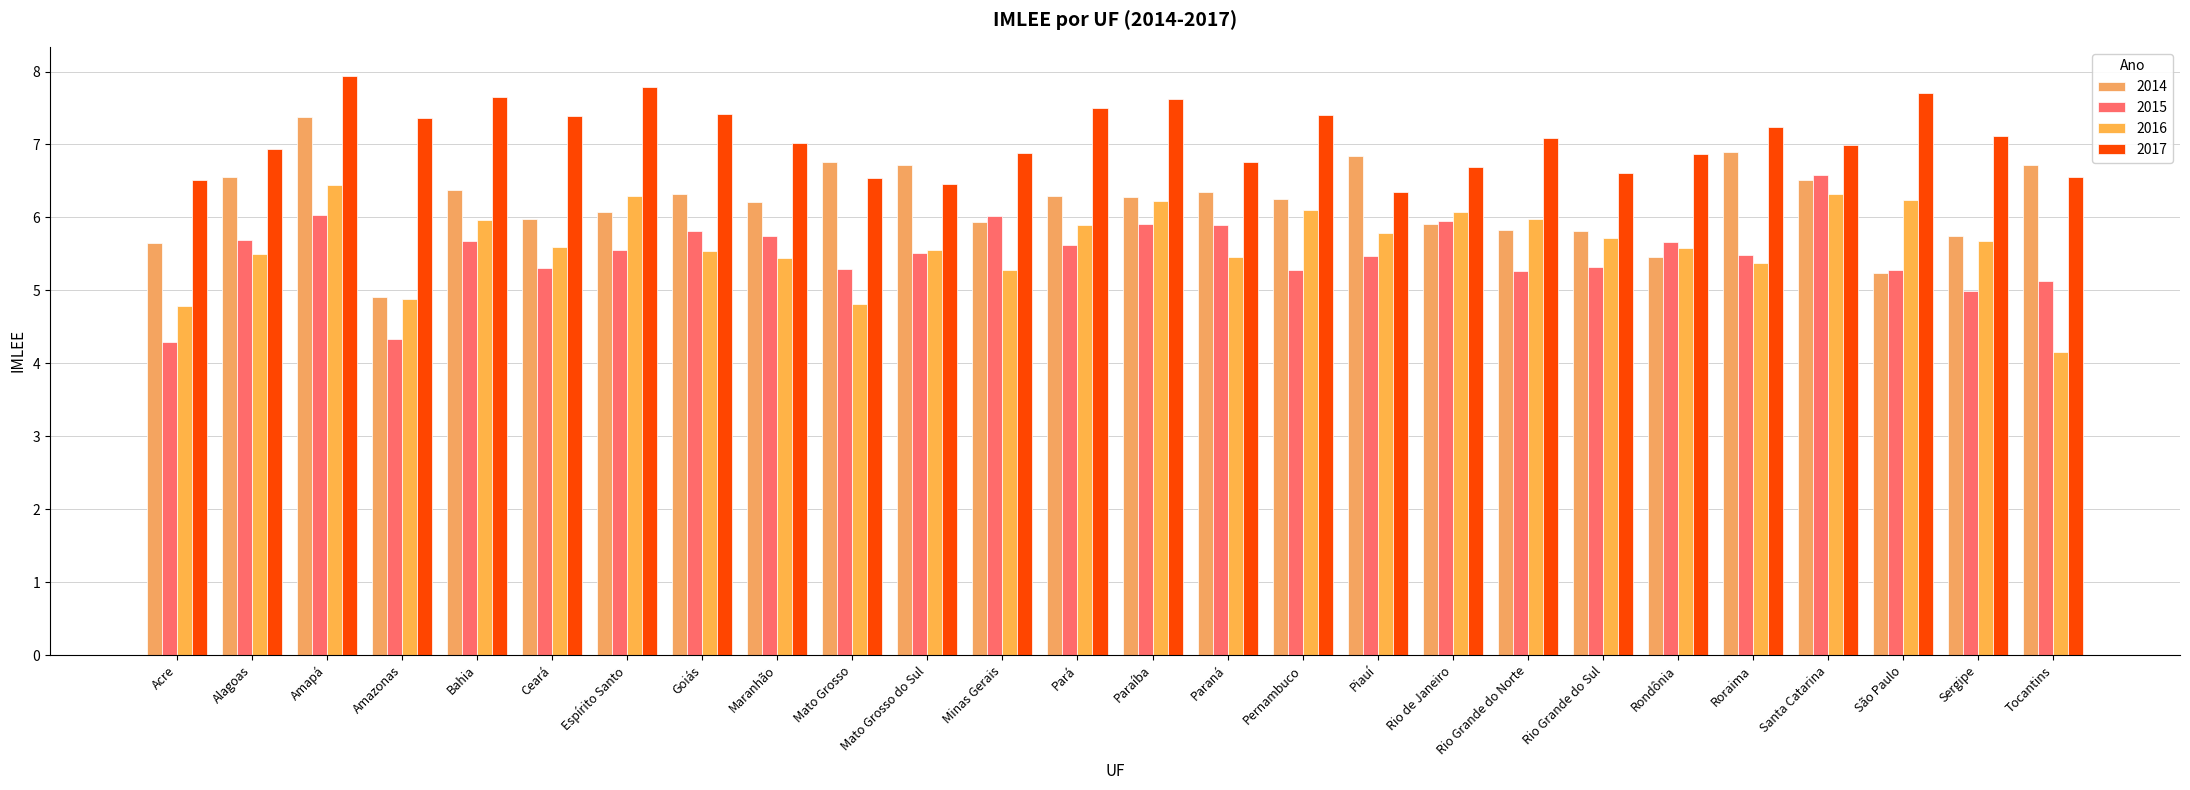

What is the label of the 19th bar from the left?

Rio Grande do Norte